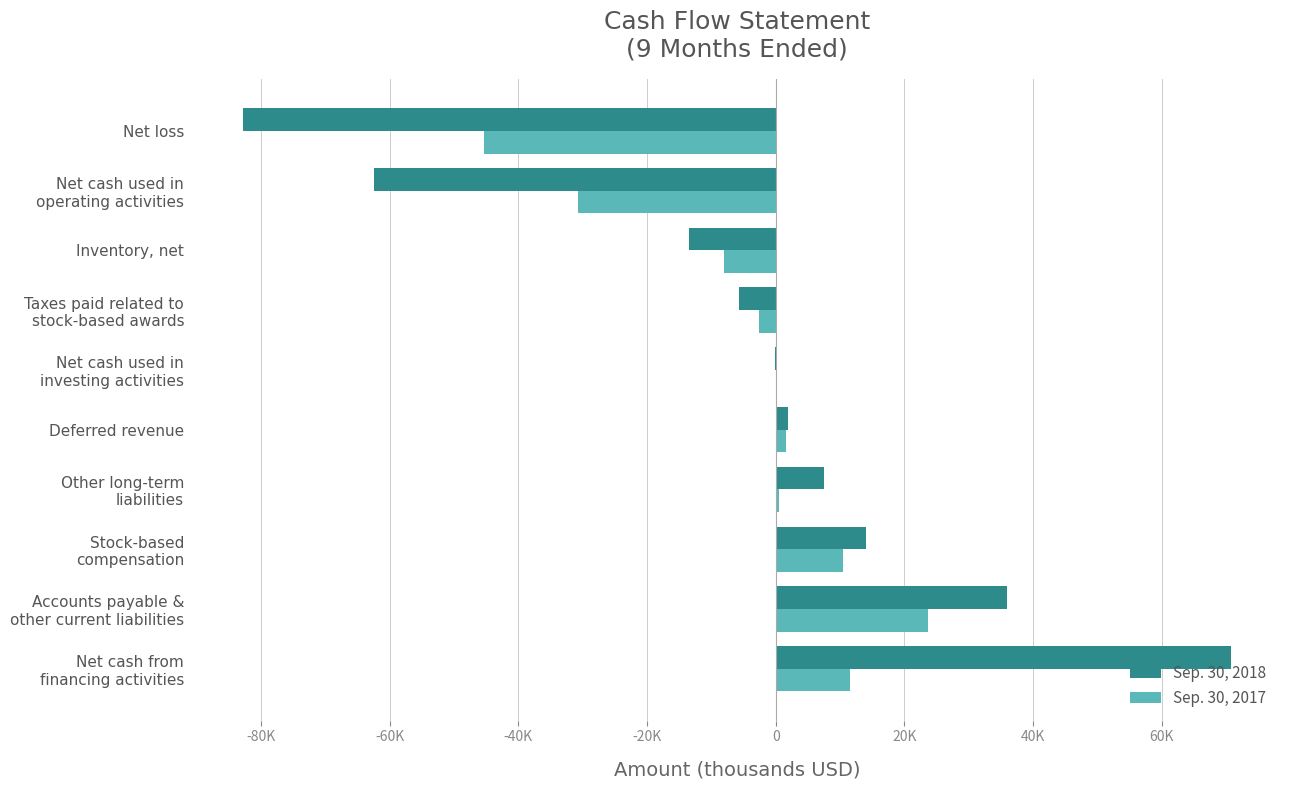

What are all the series names shown in the legend?

Sep. 30, 2018, Sep. 30, 2017